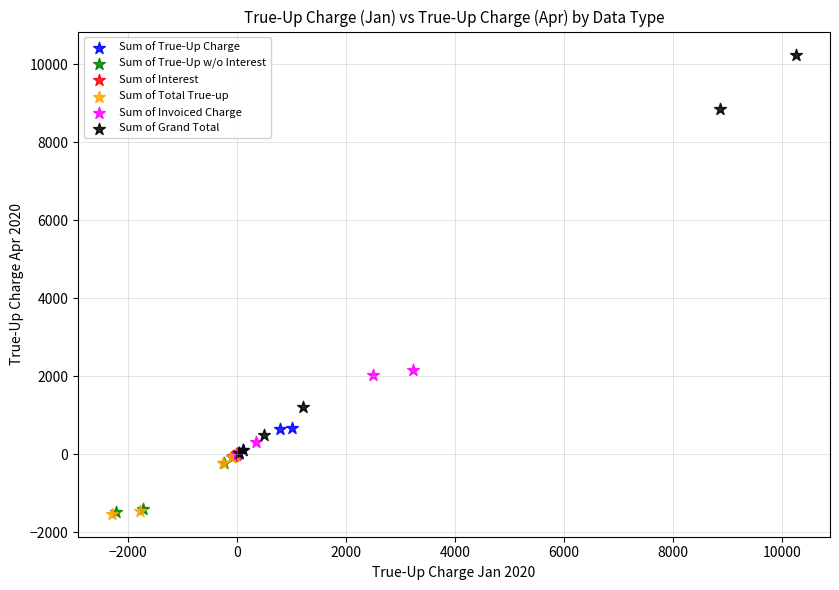

Which series has the largest Y range (max minus min)?

Sum of Grand Total